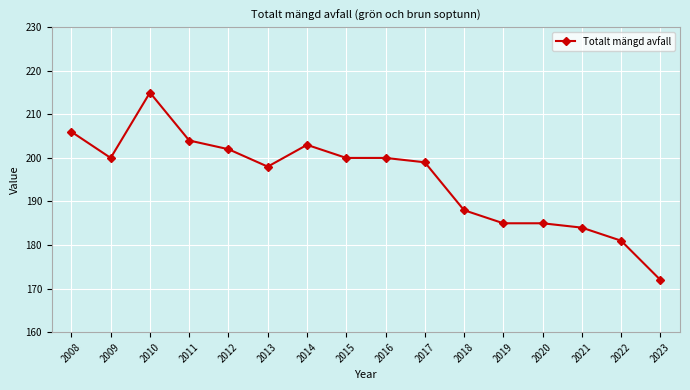

At which category does the chart reach its peak across all series?

2010